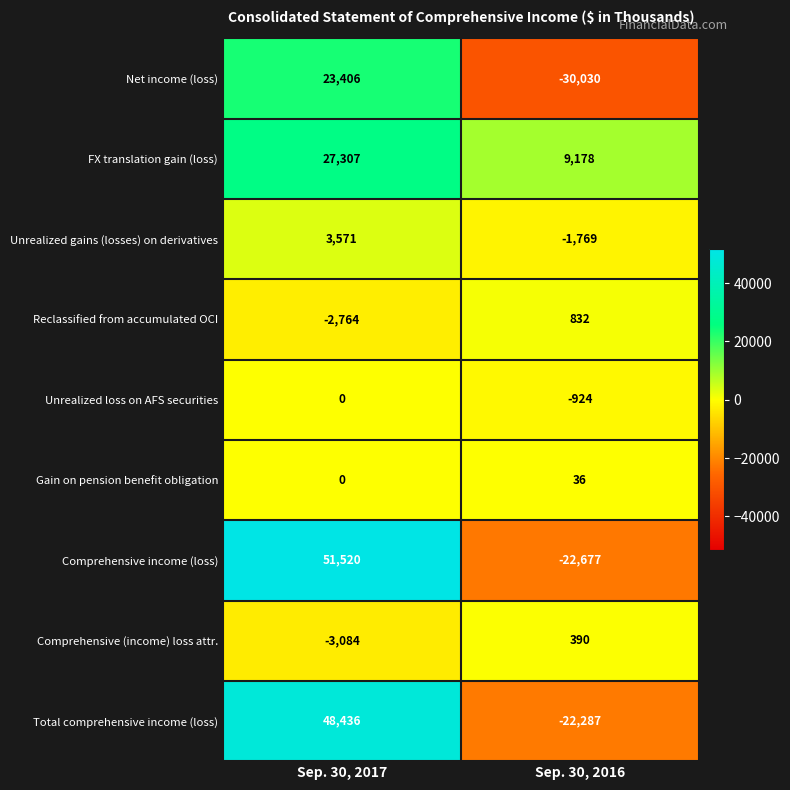

Reading right to left, list all the values displayed in this chart.

Net income (loss): Sep. 30, 2016=-30030	Sep. 30, 2017=23406
FX translation gain (loss): Sep. 30, 2016=9178	Sep. 30, 2017=27307
Unrealized gains (losses) on derivatives: Sep. 30, 2016=-1769	Sep. 30, 2017=3571
Reclassified from accumulated OCI: Sep. 30, 2016=832	Sep. 30, 2017=-2764
Unrealized loss on AFS securities: Sep. 30, 2016=-924	Sep. 30, 2017=0
Gain on pension benefit obligation: Sep. 30, 2016=36	Sep. 30, 2017=0
Comprehensive income (loss): Sep. 30, 2016=-22677	Sep. 30, 2017=51520
Comprehensive (income) loss attr.: Sep. 30, 2016=390	Sep. 30, 2017=-3084
Total comprehensive income (loss): Sep. 30, 2016=-22287	Sep. 30, 2017=48436